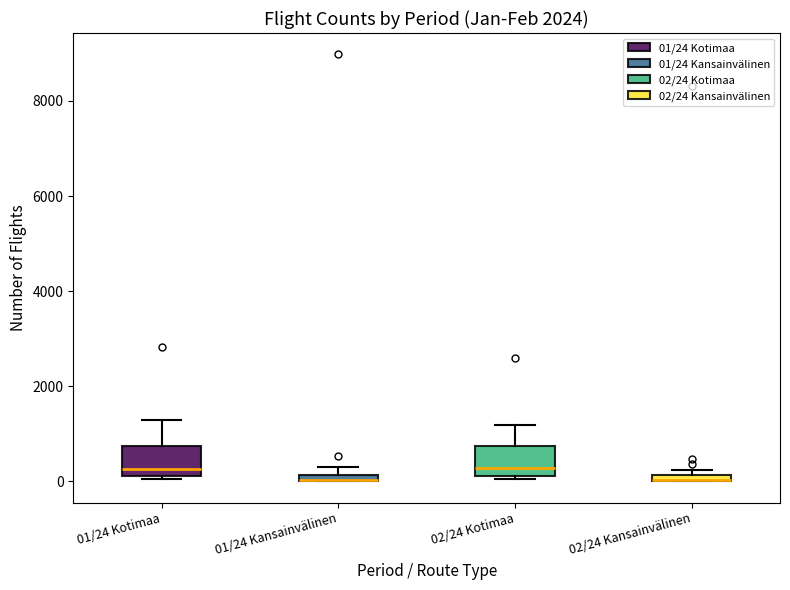

Where is the lower edge of the box for 01/24 Kansainvälinen on the y-axis? The values are not printed on the chart, so give them approximately, as read against the axis.

0